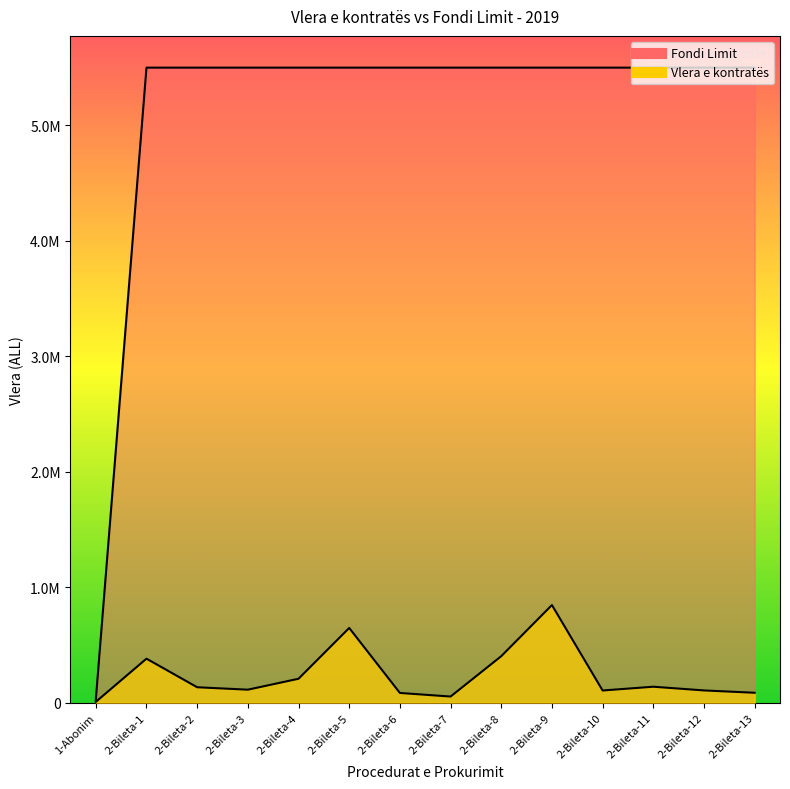

What position from the left is 2-Bileta-6?

7